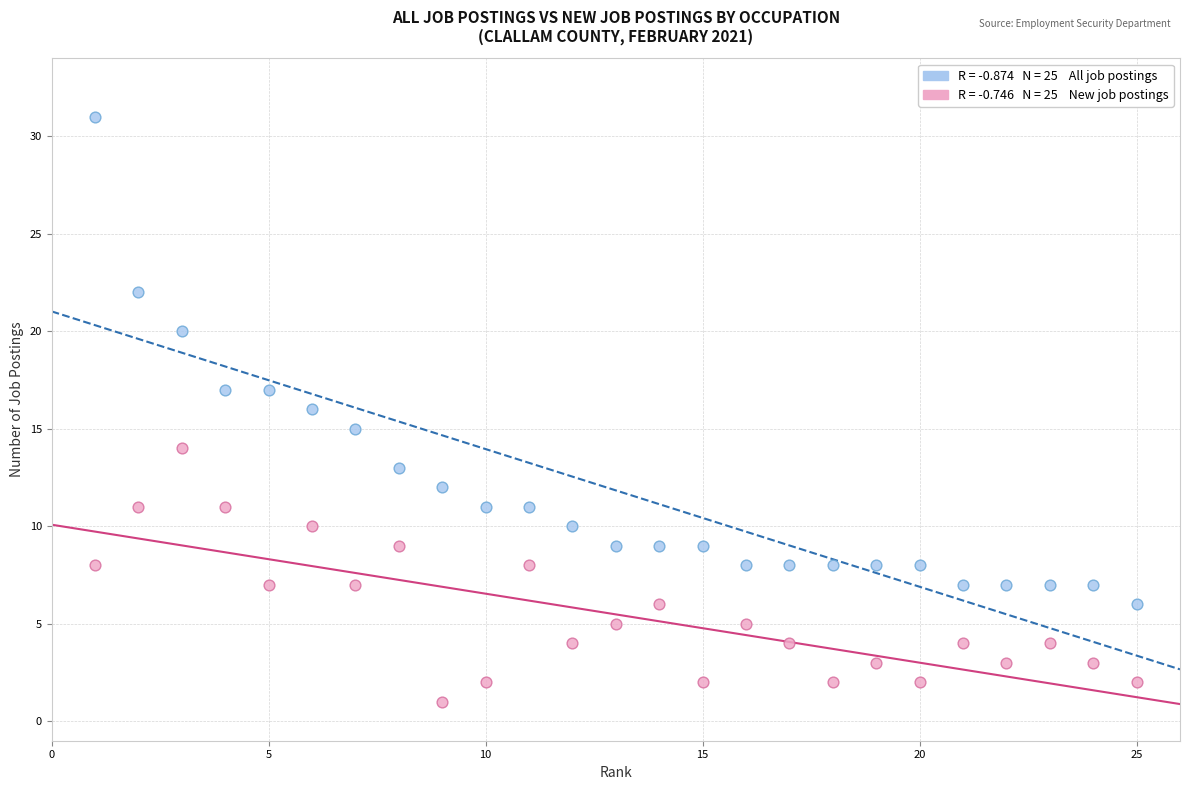

Across all data points, what is the range of Y values (max minus min)?

30